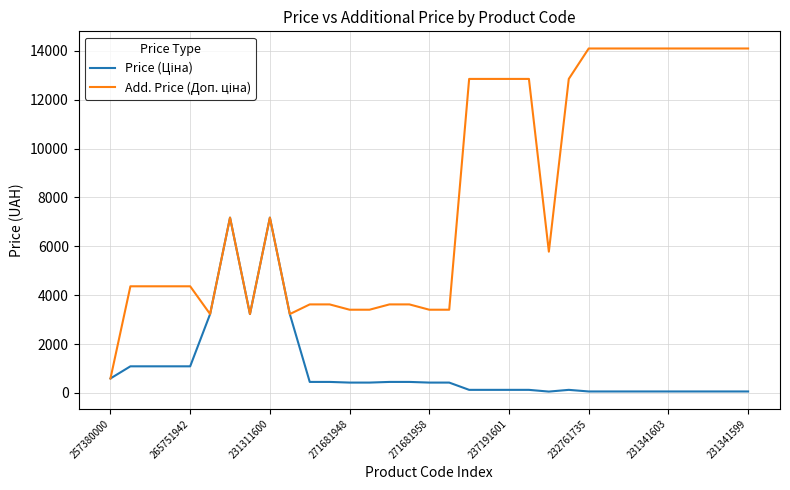

What is the maximum value shown in the chart?

14091.8